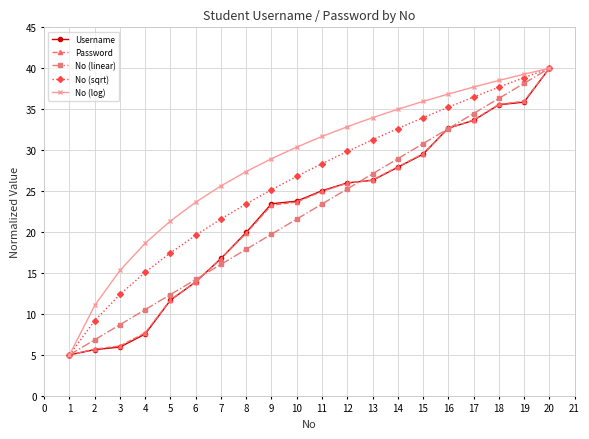

What is the total value across all series at 4?

59.5